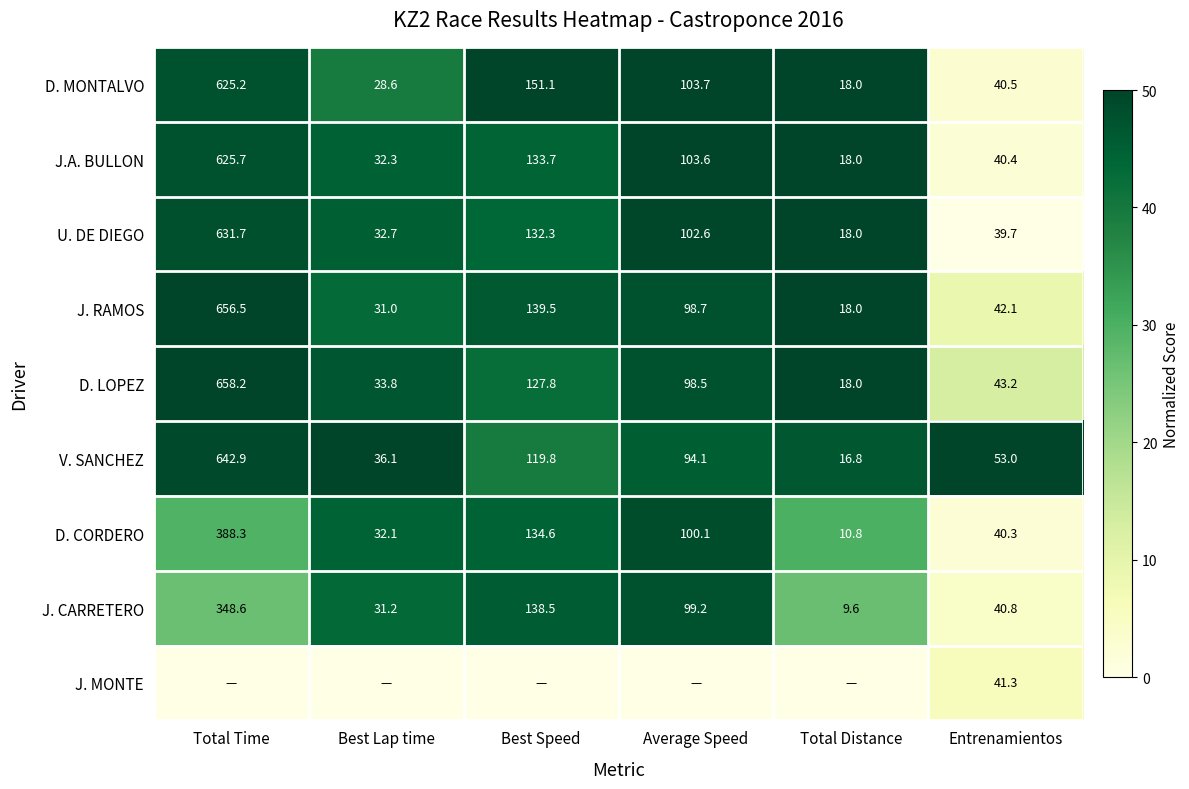

Which category has the lowest value in the J.A. BULLON series?

Total Distance